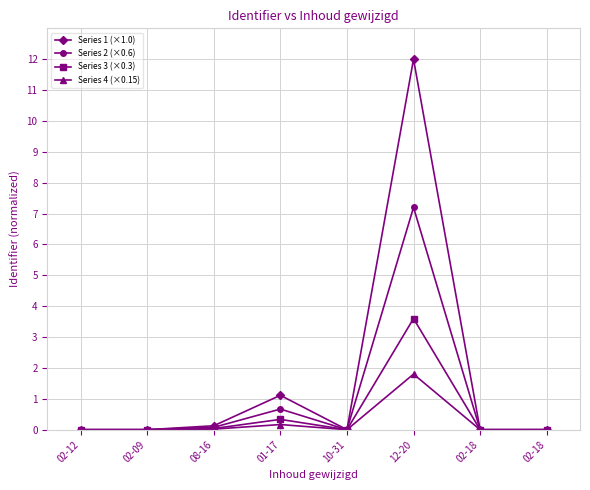

True or false: Series 2 (×0.6) and Series 3 (×0.3) cross at least once.

False